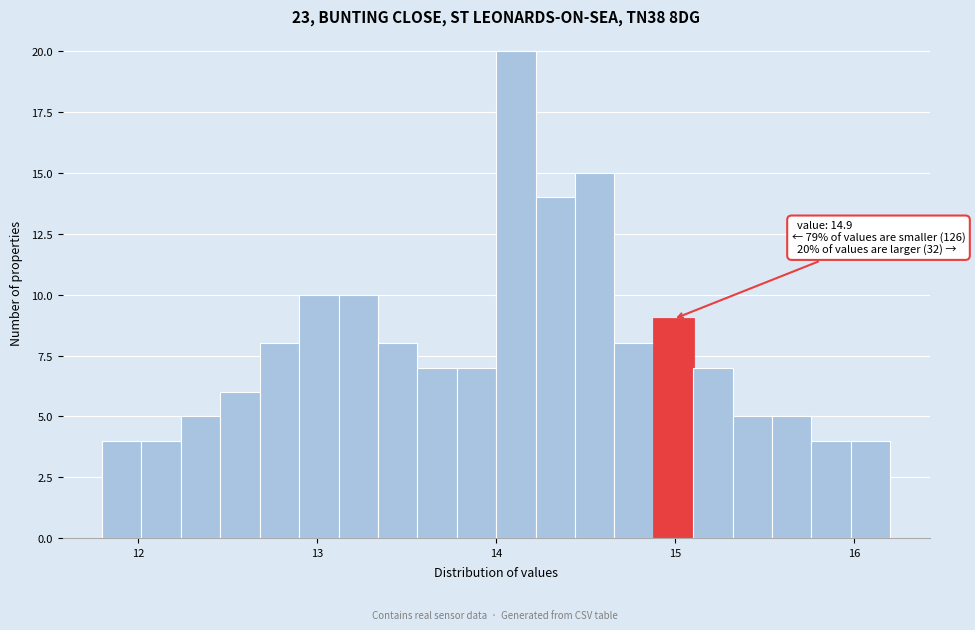

Read against the x-axis, roughly where is the centre of the tallest bar?

14.1